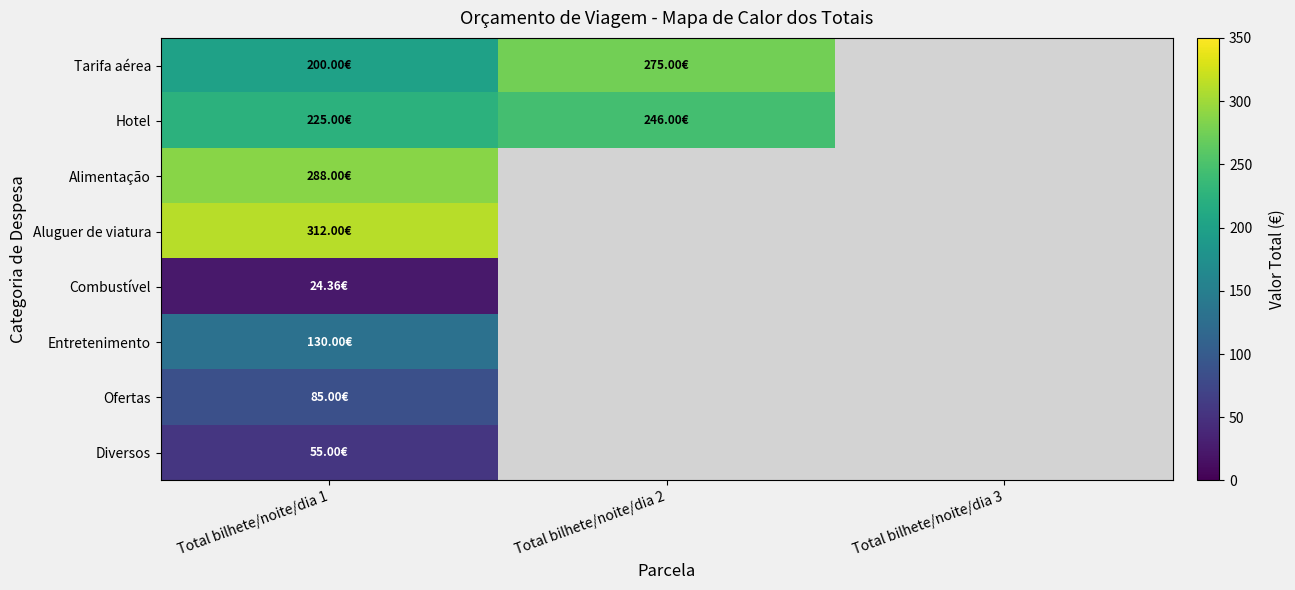

How many series are shown in this chart?

8